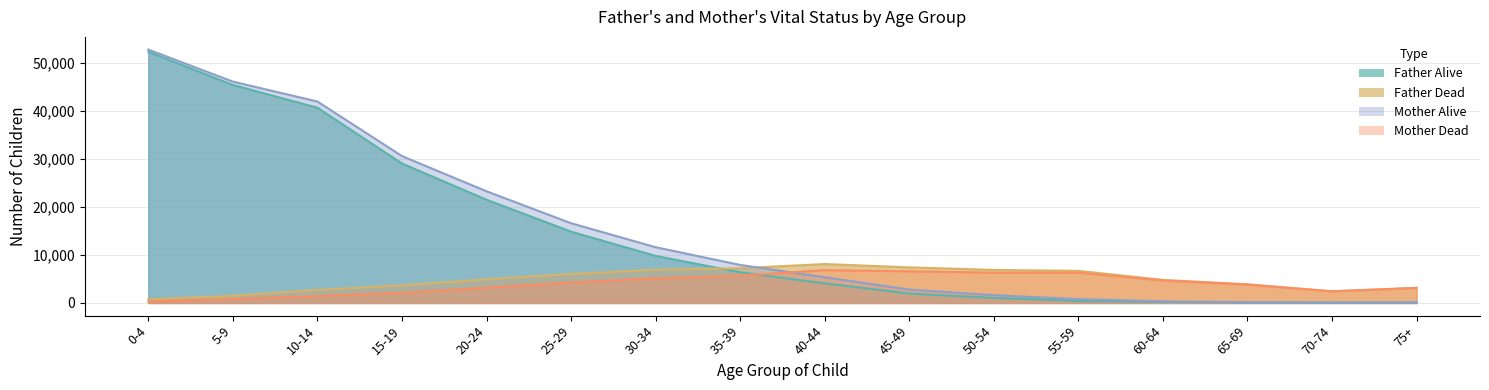

What is the sum of the Father Dead values at 20-24 and 70-74?

7358